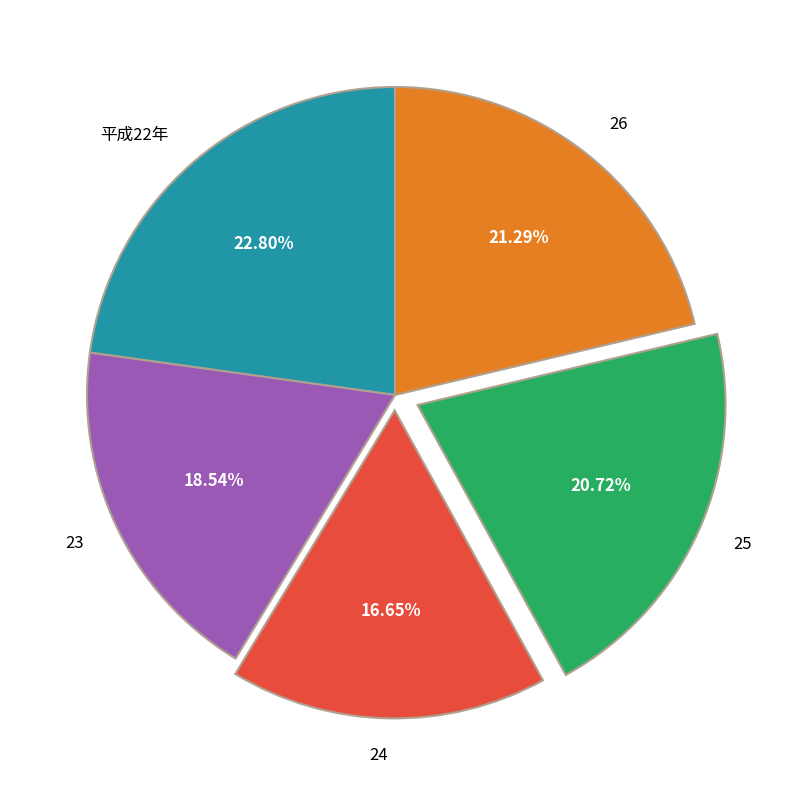

What is the total percentage of 24 and 25?

37.4%